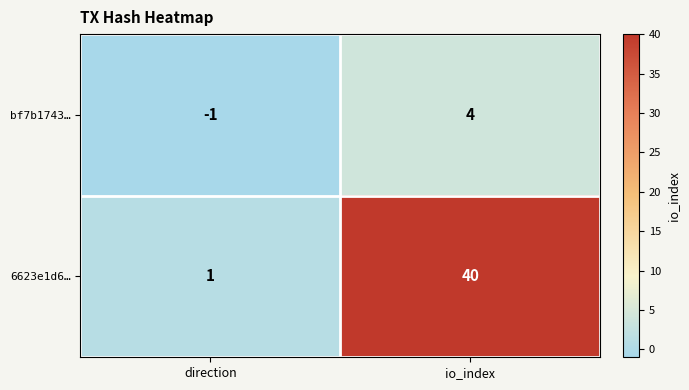

The value of 6623e1d6… at direction is 1. True or false?

True